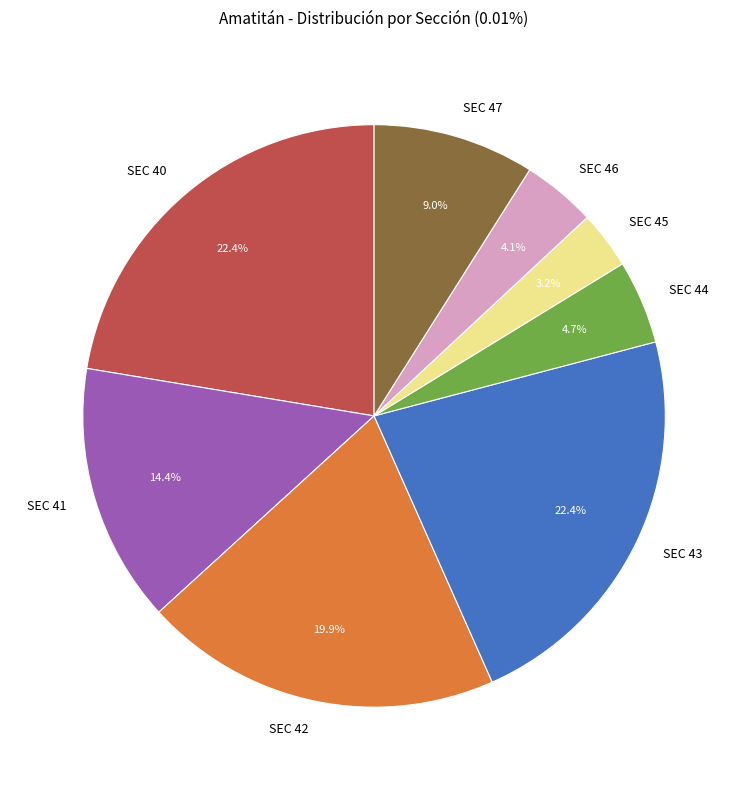

Which category has the smallest portion of the pie?

SEC 45